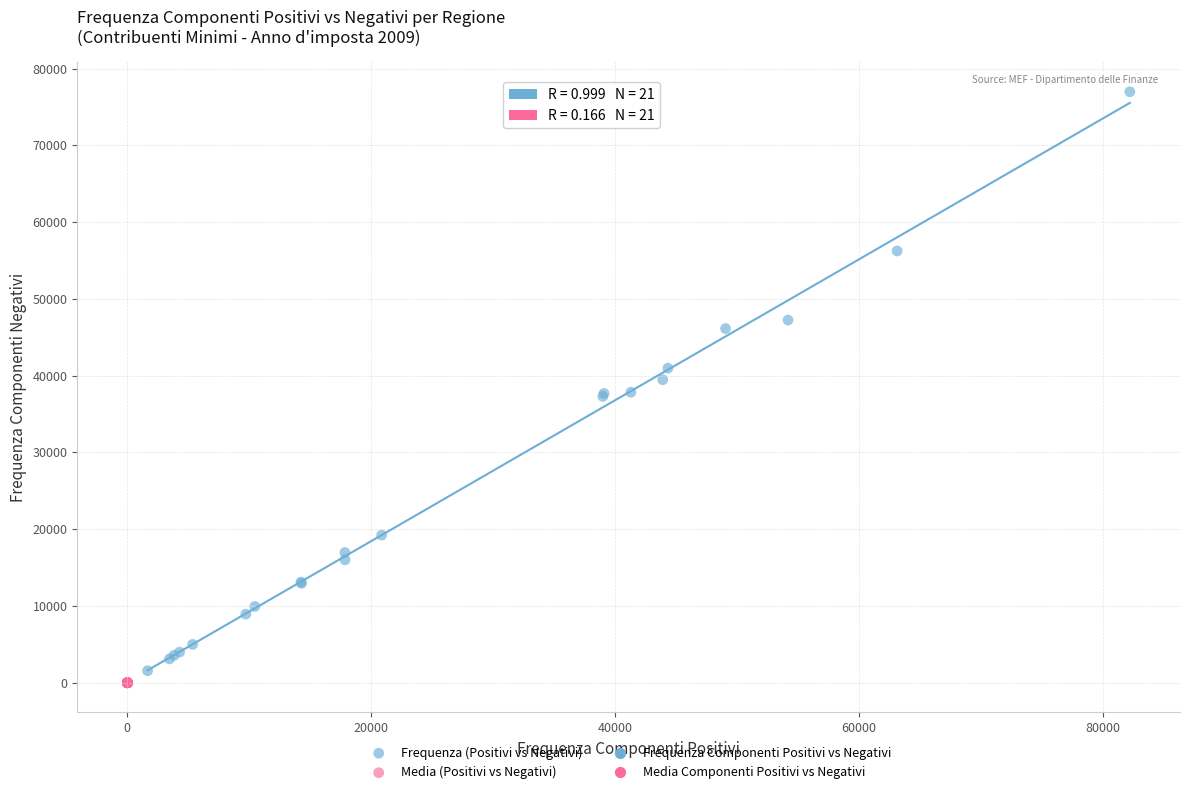

Which series has the largest Y range (max minus min)?

Frequenza (Positivi vs Negativi)